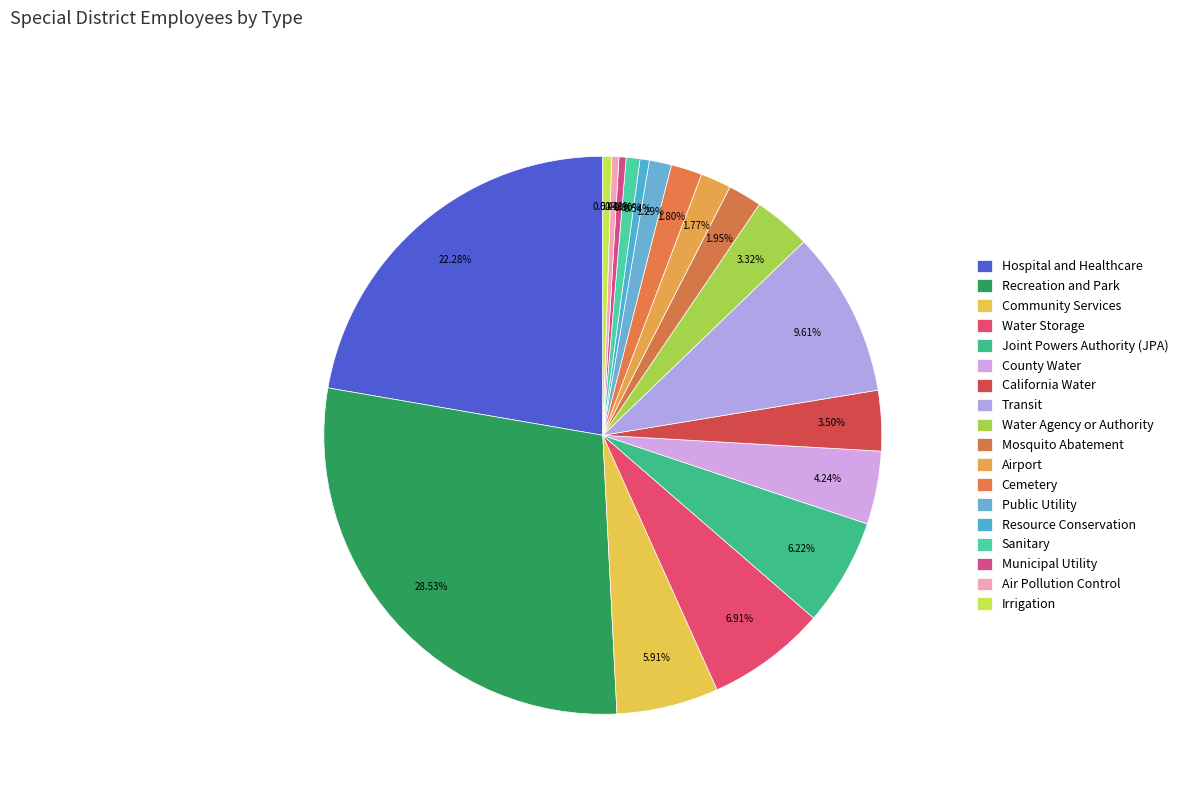

How many slices are in this pie chart?

18